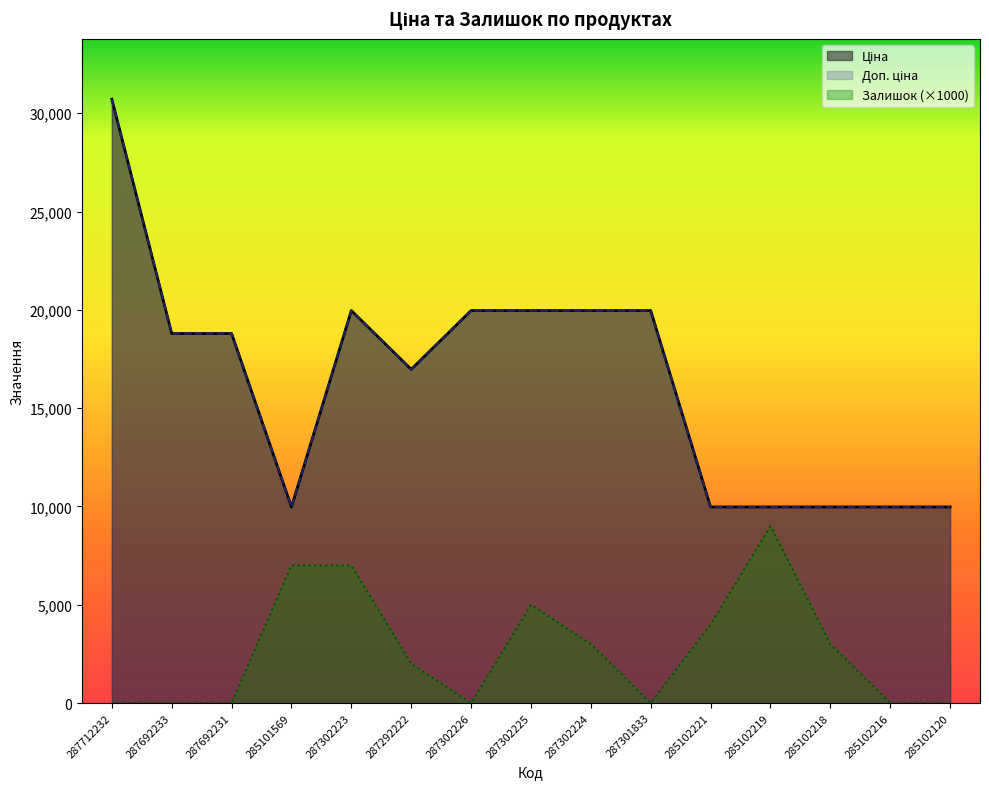

At which category does Залишок reach its first local valley?

287302226